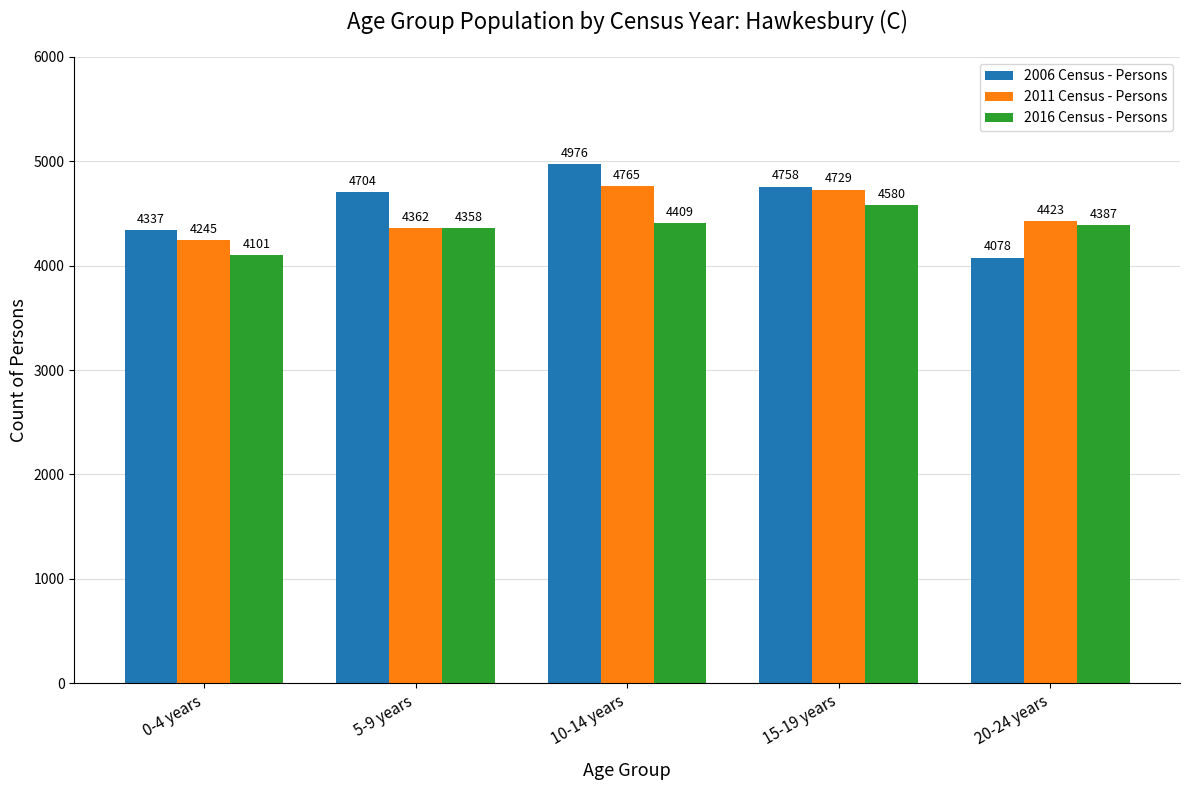

At which label is 2016 Census - Persons closest to 4340?

5-9 years